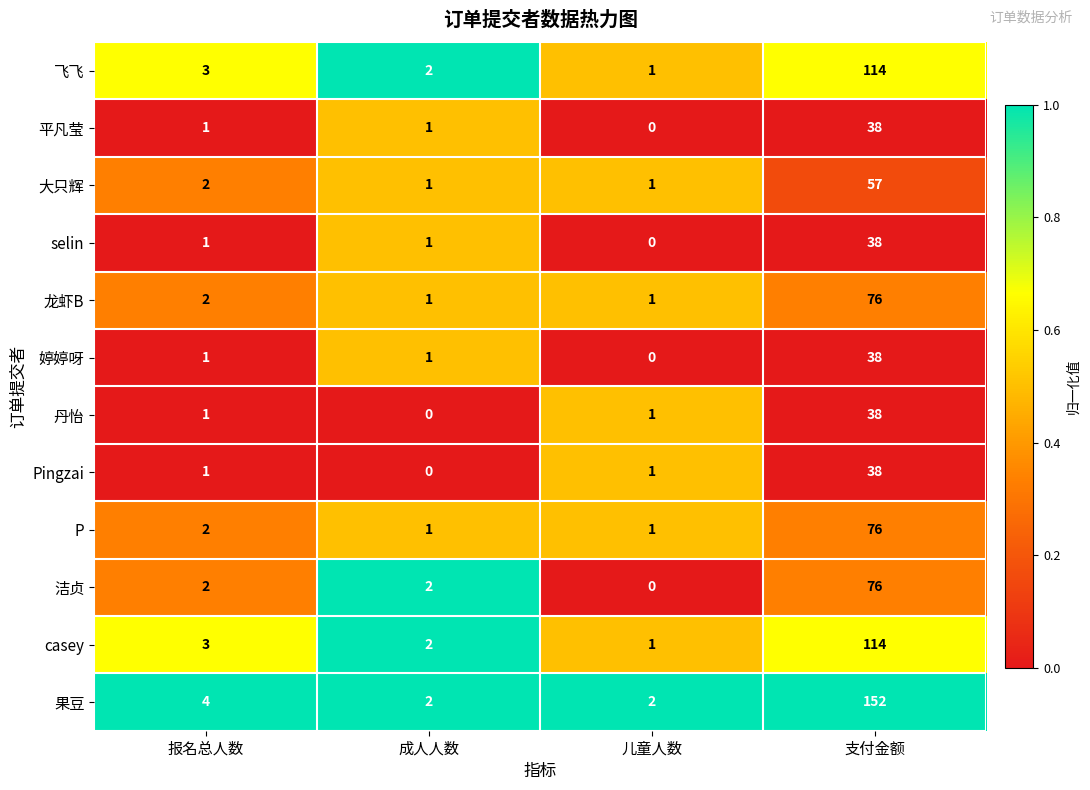

How many data points does each series have?

4